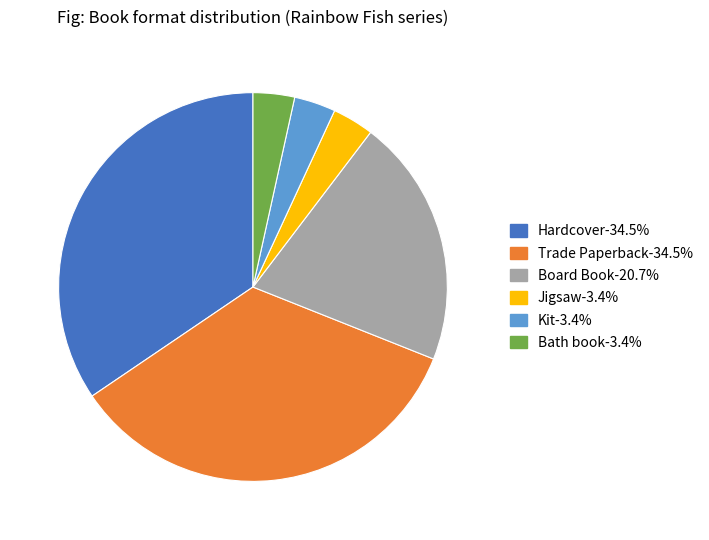

Combined, do Board Book and Bath book account for over 50%?

No